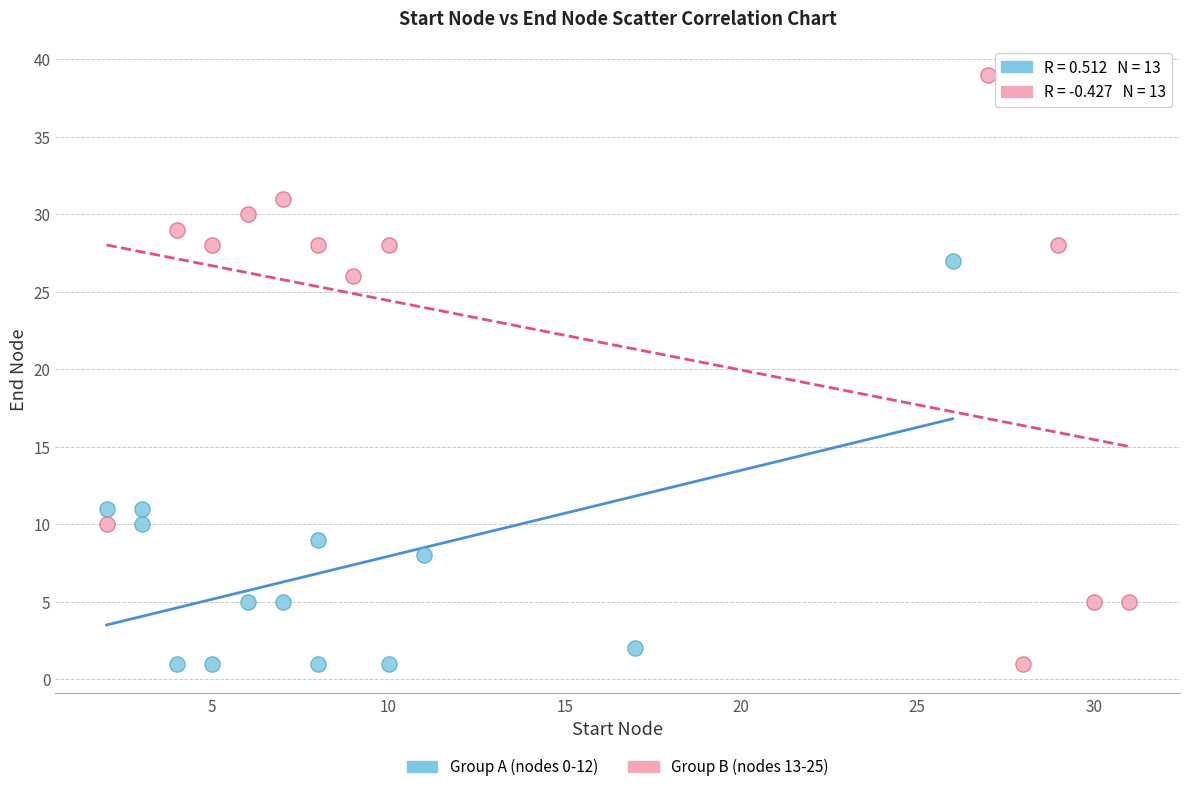

Which series has the widest spread of Y values?

Group B (nodes 13-25)